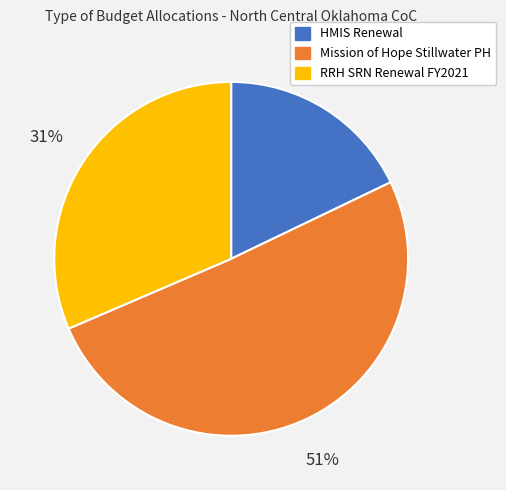

Combined, do RRH SRN Renewal FY2021 and Mission of Hope Stillwater PH account for over 50%?

Yes